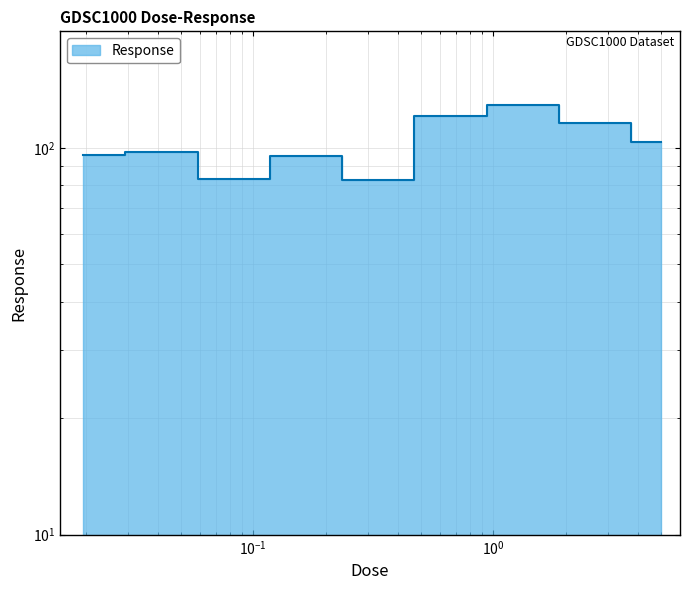

Which label corresponds to the largest value in the chart?

1.25